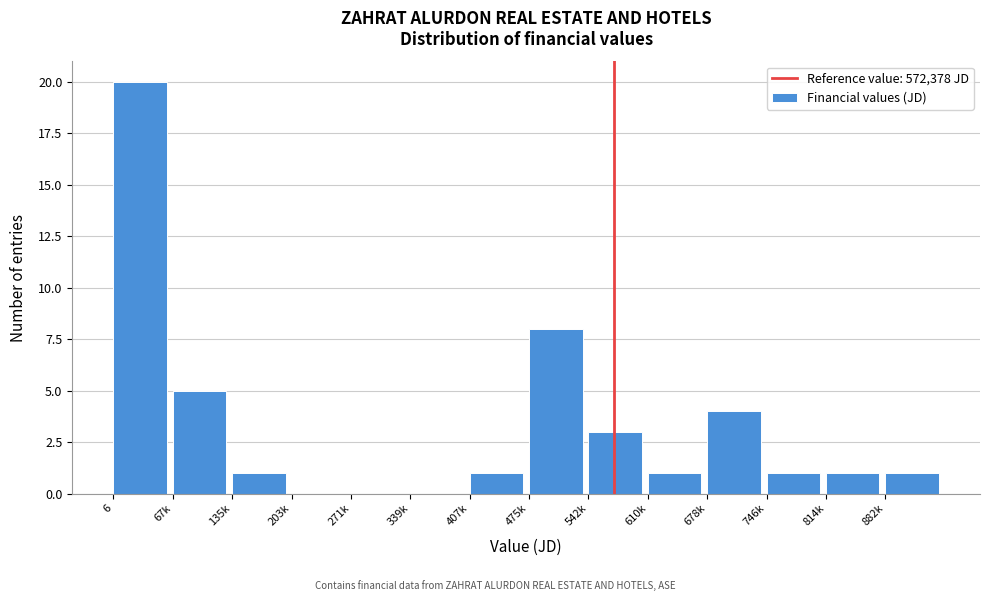

Reading left to right, list all the values displayed in this chart.

6=20	67k=5	135k=1	203k=0	271k=0	339k=0	407k=1	475k=8	542k=3	610k=1	678k=4	746k=1	814k=1	882k=1